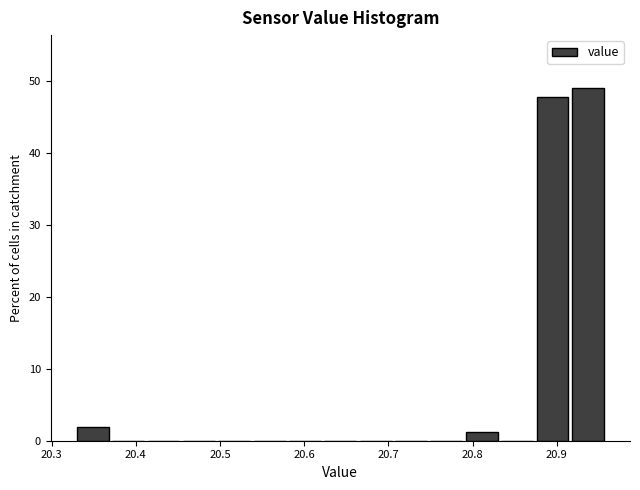

Which range on the x-axis has the tallest bar?

20.918 to 20.960